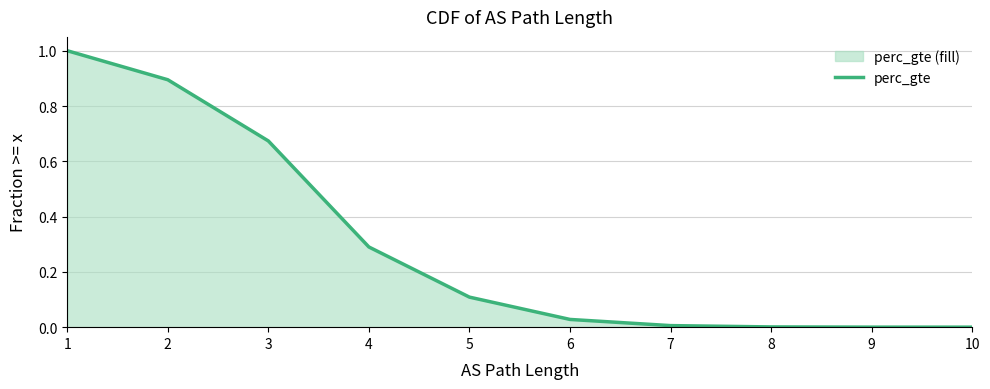

Does the chart display data point markers on the line(s)?

No